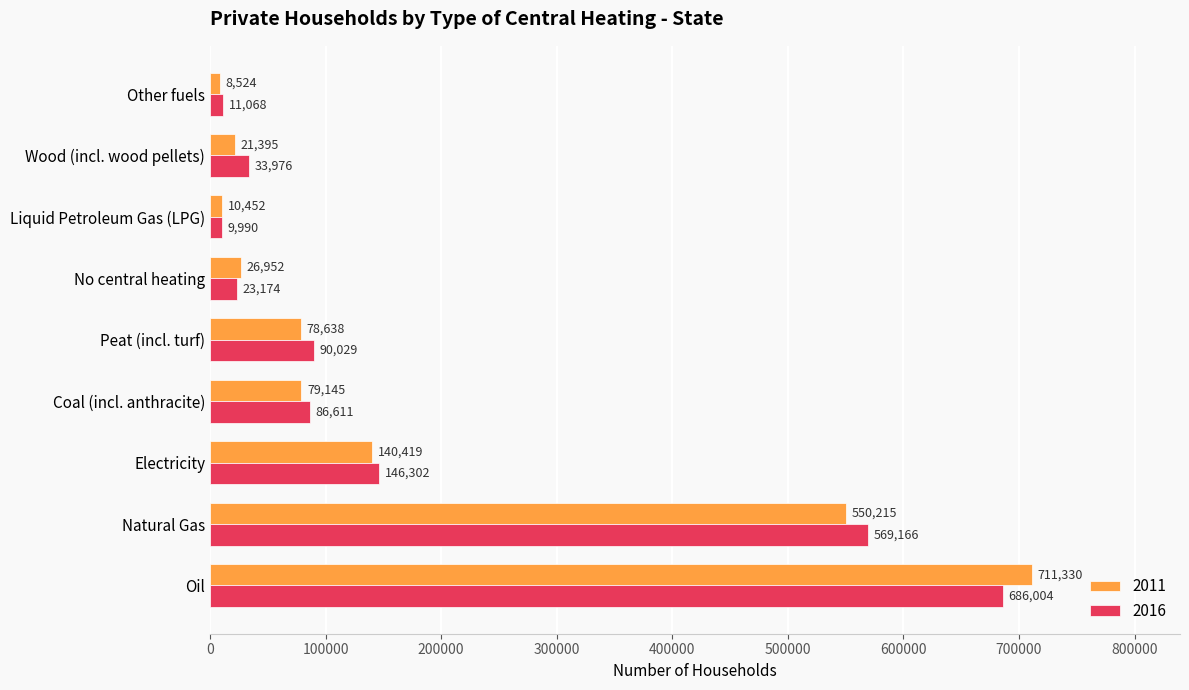

What is the smallest value displayed?

8524